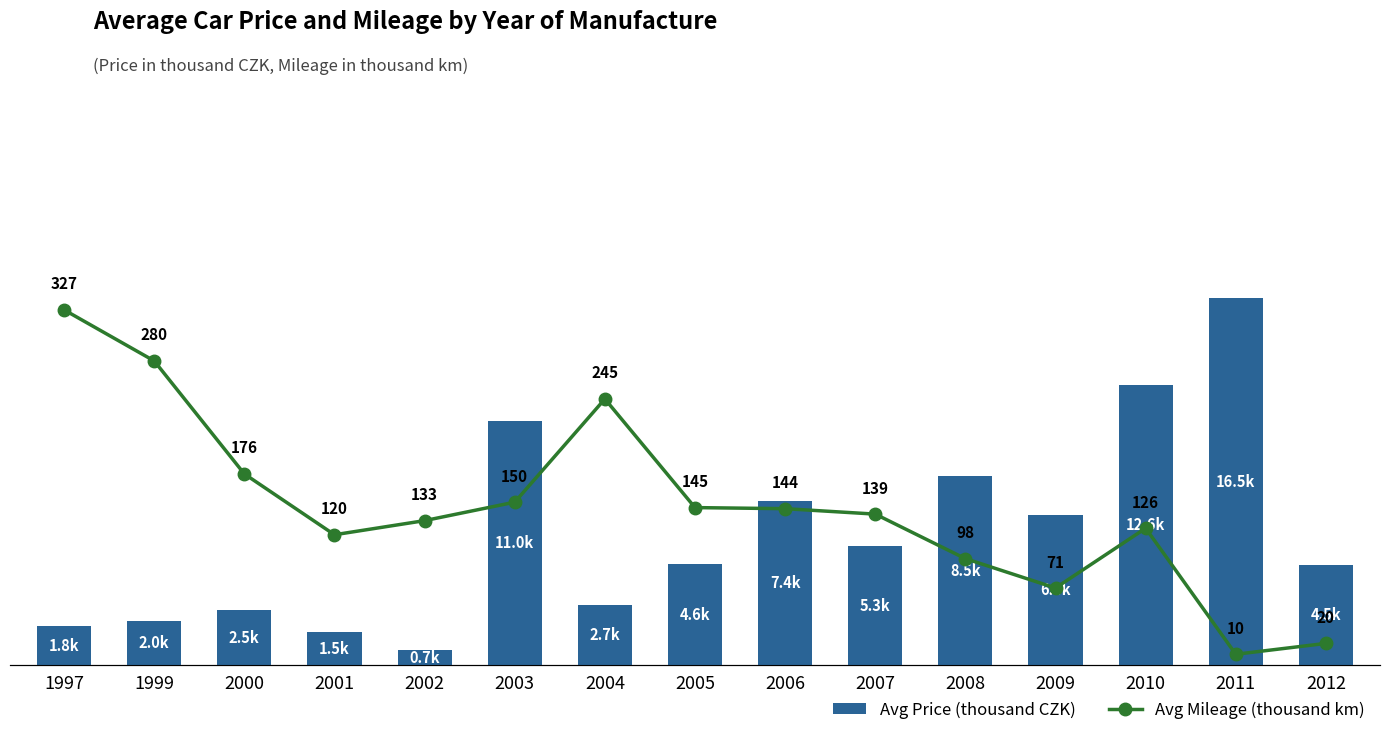

True or false: Avg Price ($T CZK) has a value of 8.6 at 2007.

False